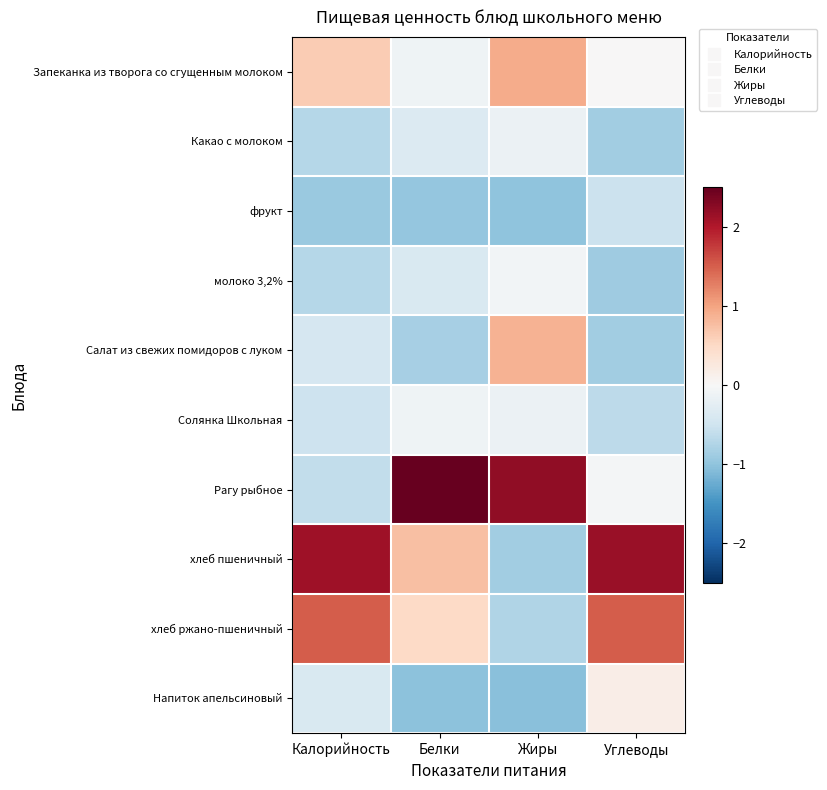

How many data points does each series have?

4